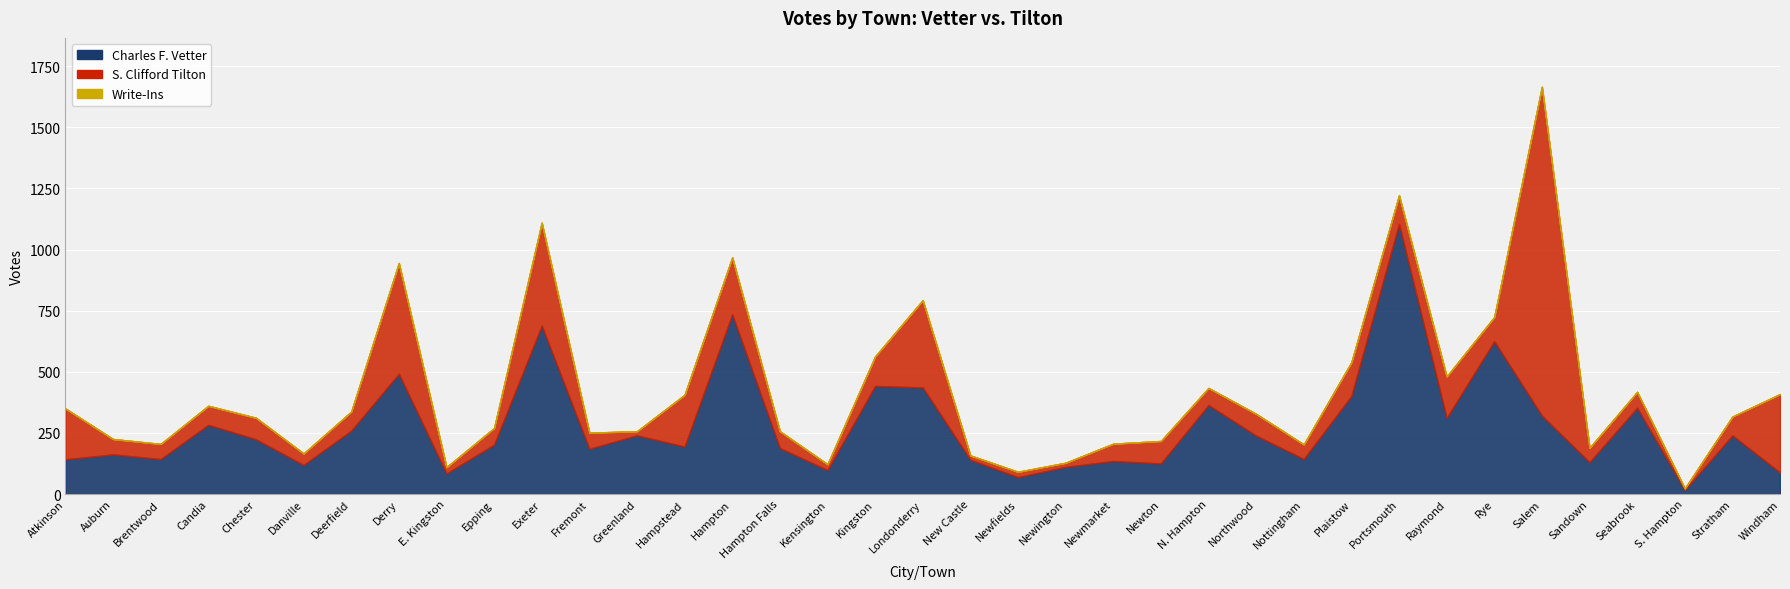

How many data points does each series have?

37